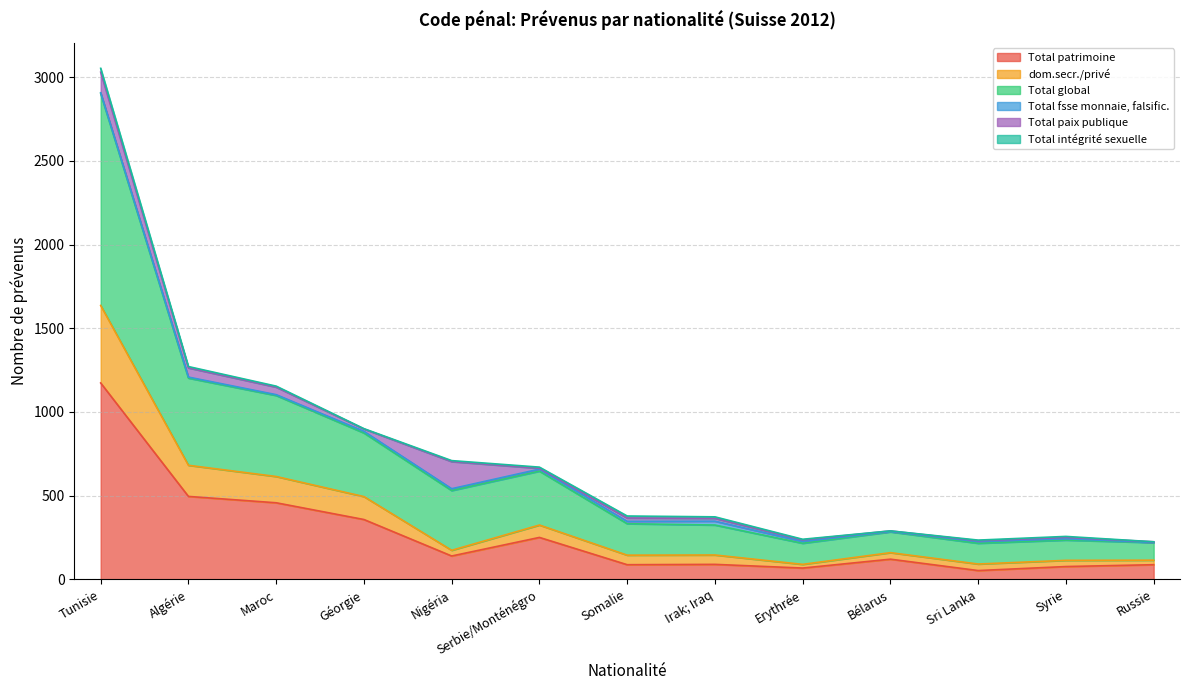

The value of Total patrimoine at Russie is 87. True or false?

True